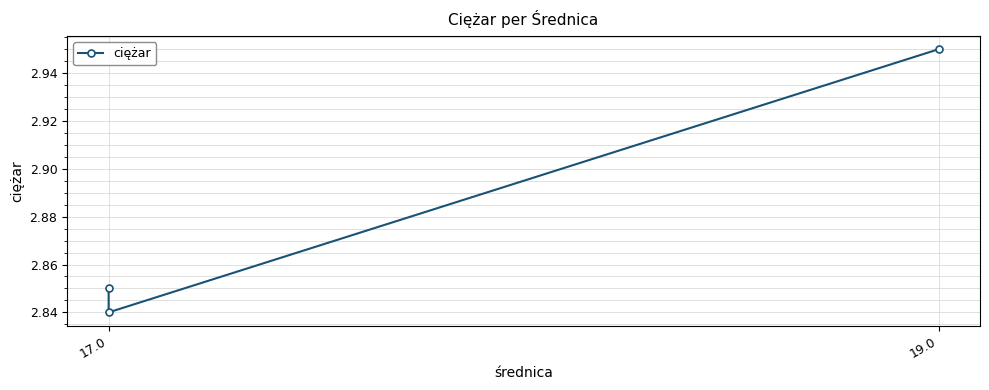

What is the sum of all values?

8.6